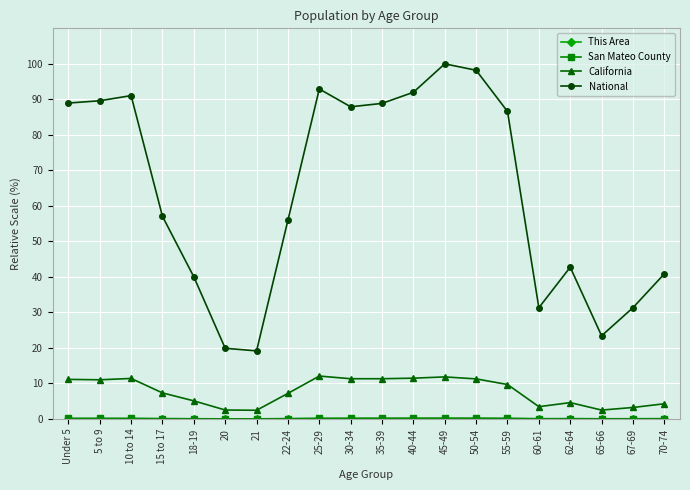

True or false: California and National intersect in this chart.

False